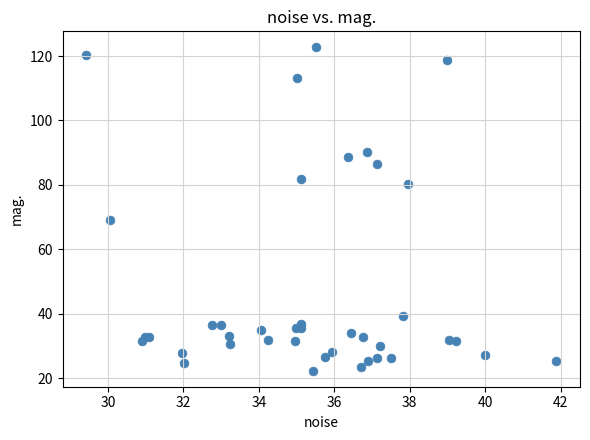

What Y value in the scatter plot is closest to 72?

69.2